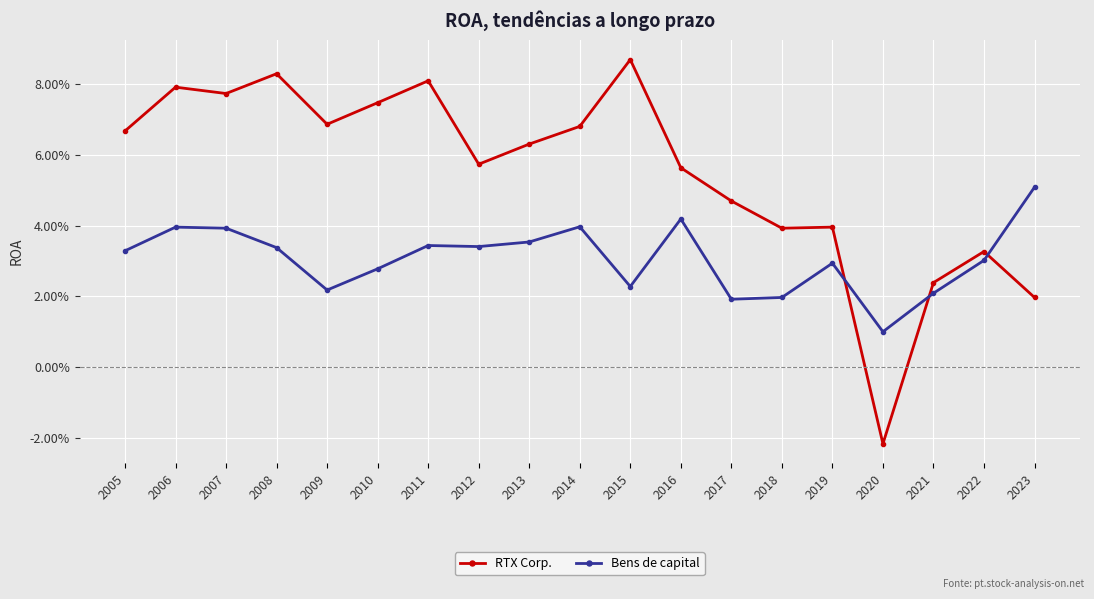

What are all the series names shown in the legend?

RTX Corp., Bens de capital